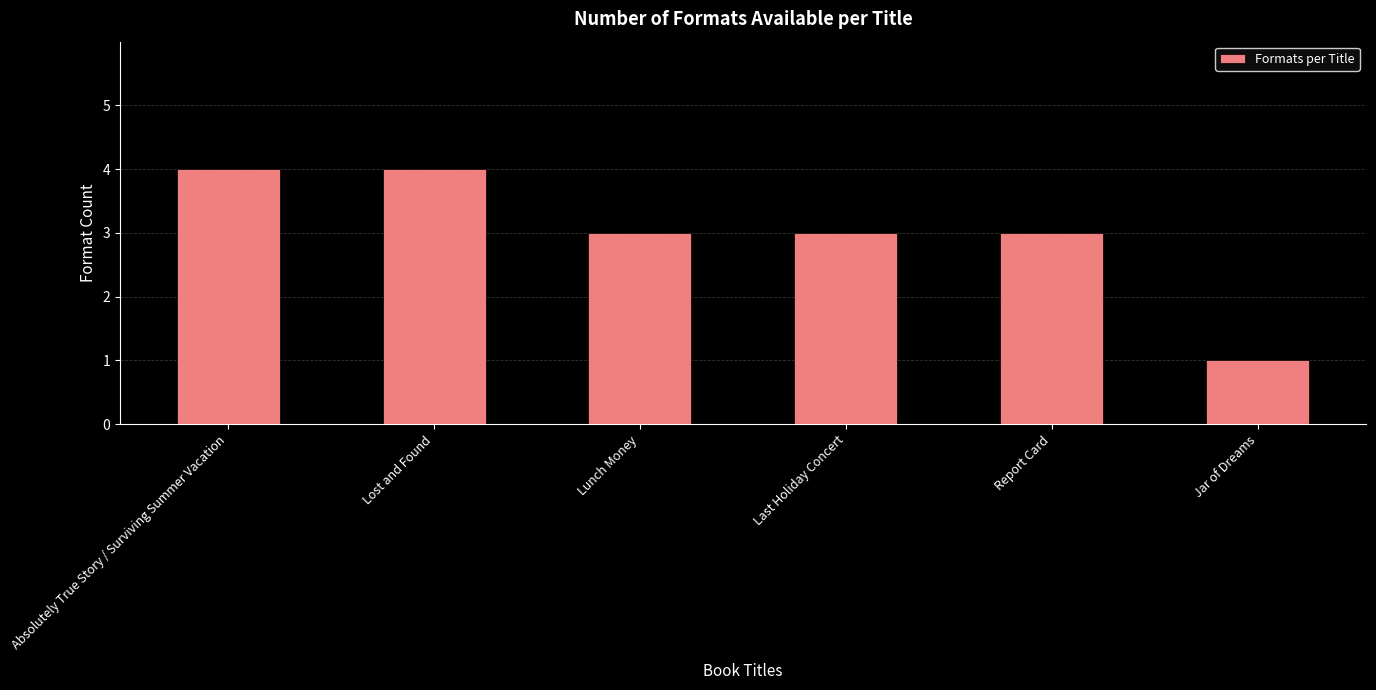

Reading left to right, transcribe all the data shown in this chart.

Absolutely True Story / Surviving Summer Vacation=4	Lost and Found=4	Lunch Money=3	Last Holiday Concert=3	Report Card=3	Jar of Dreams=1